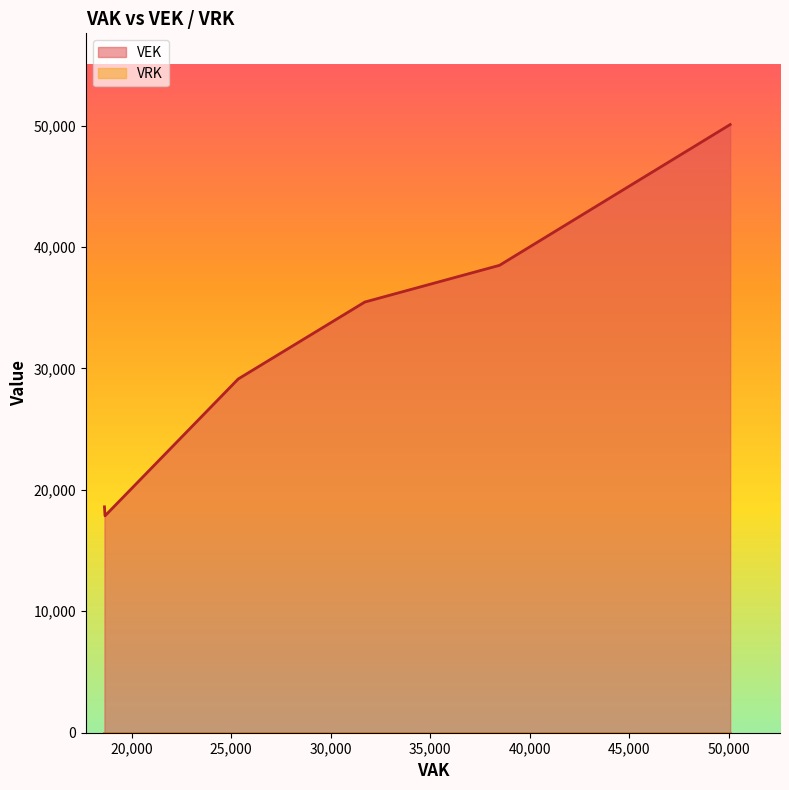

Which series has the widest spread of values?

VEK